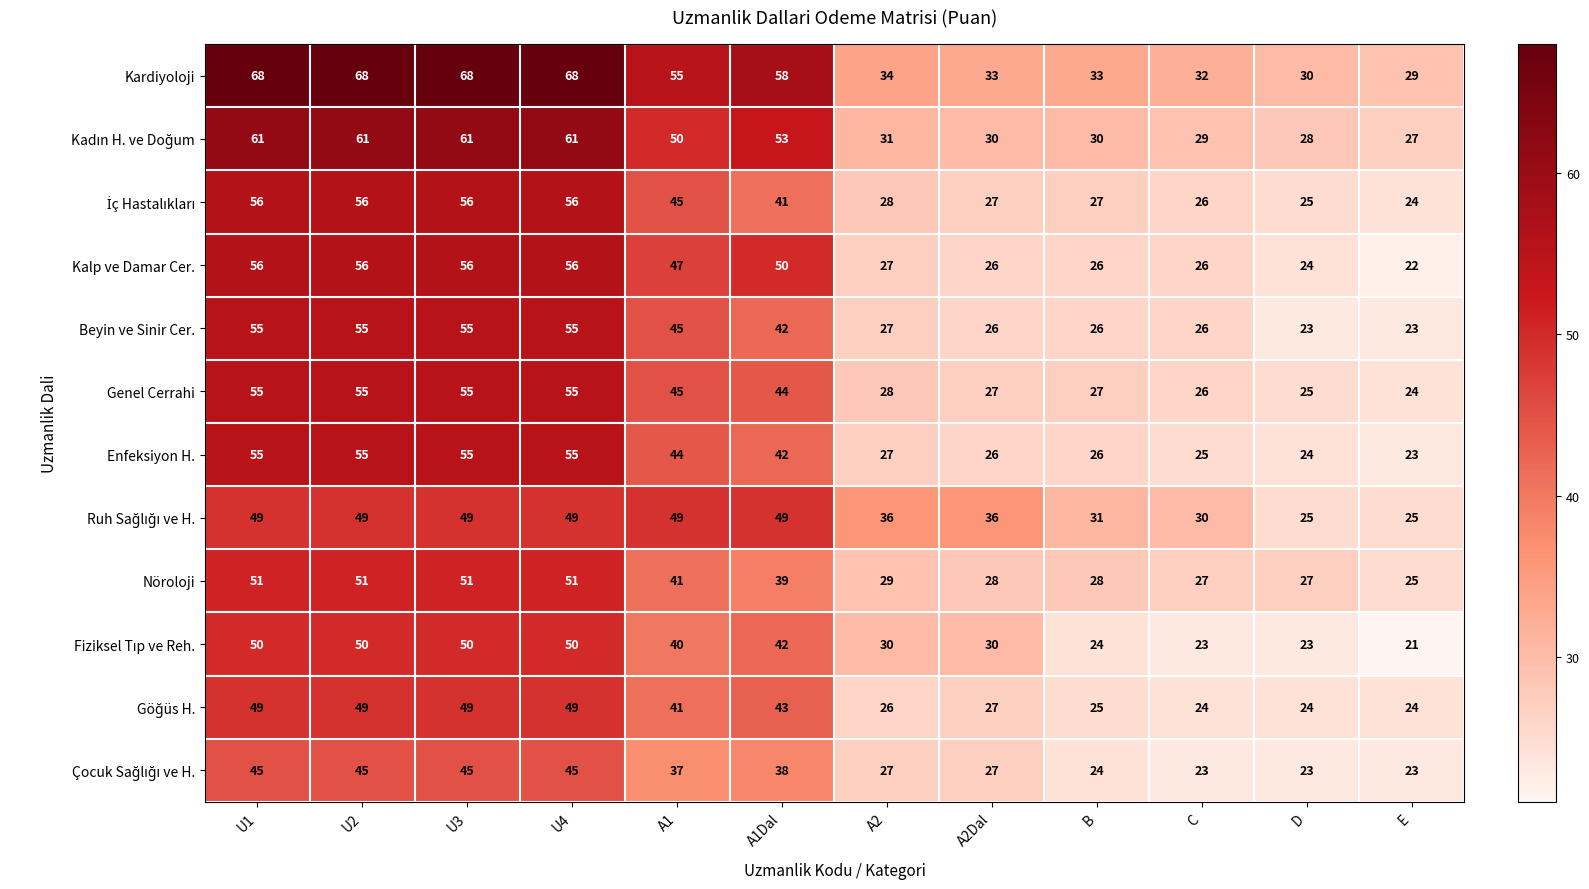

Which series has the largest total across all categories?

Kardiyoloji